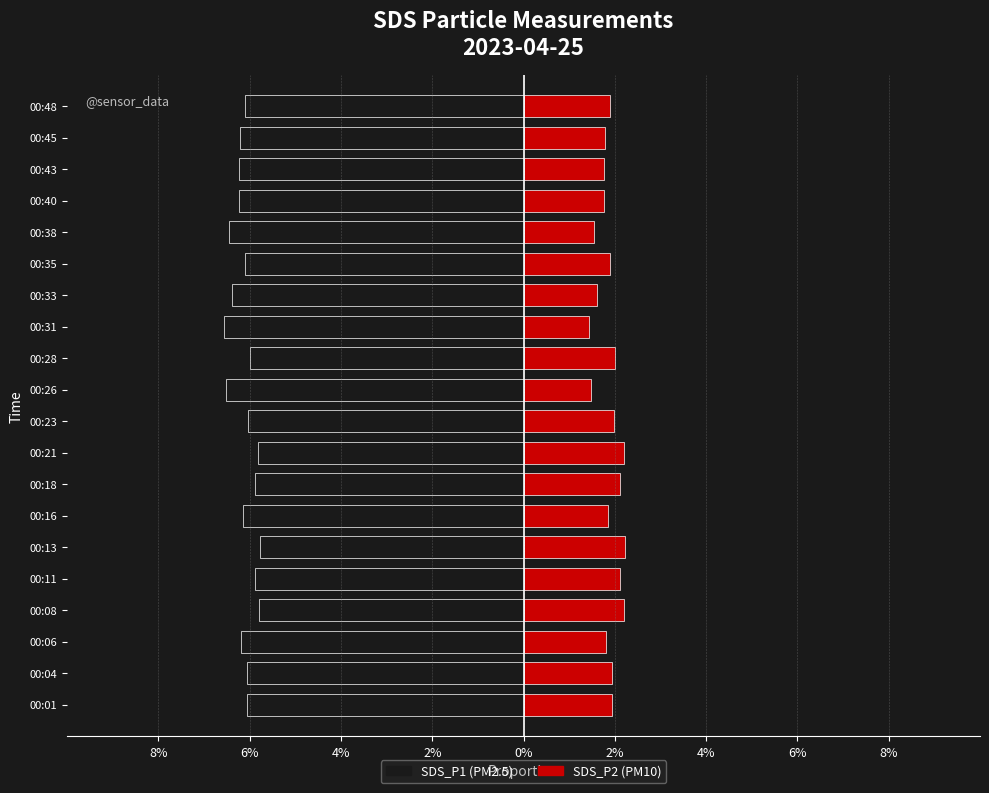

What is the smallest value displayed?

-6.6